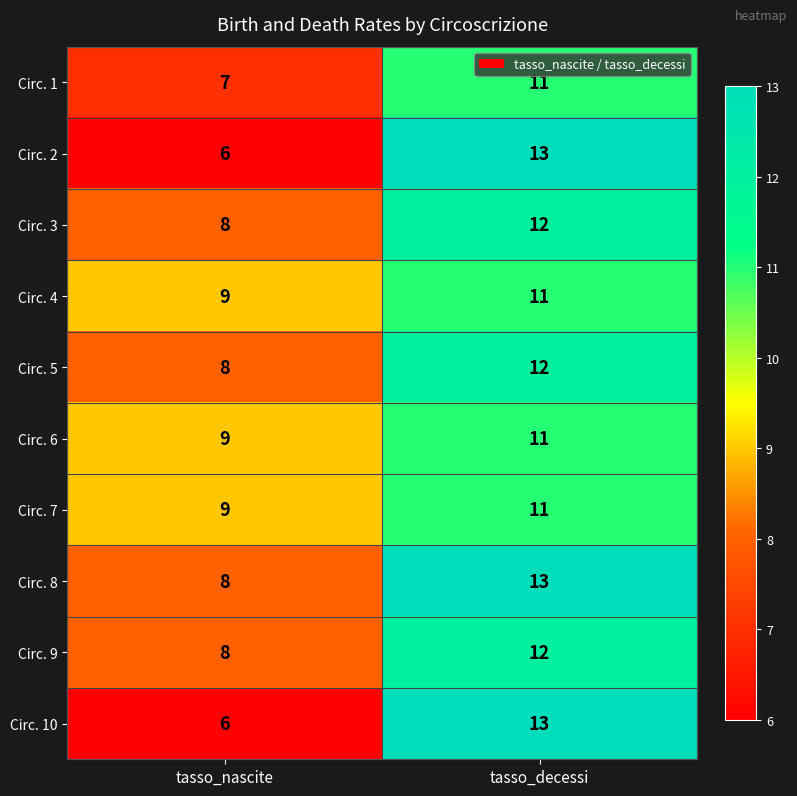

Reading left to right, list all the values displayed in this chart.

Circ. 1: 7	11
Circ. 2: 6	13
Circ. 3: 8	12
Circ. 4: 9	11
Circ. 5: 8	12
Circ. 6: 9	11
Circ. 7: 9	11
Circ. 8: 8	13
Circ. 9: 8	12
Circ. 10: 6	13